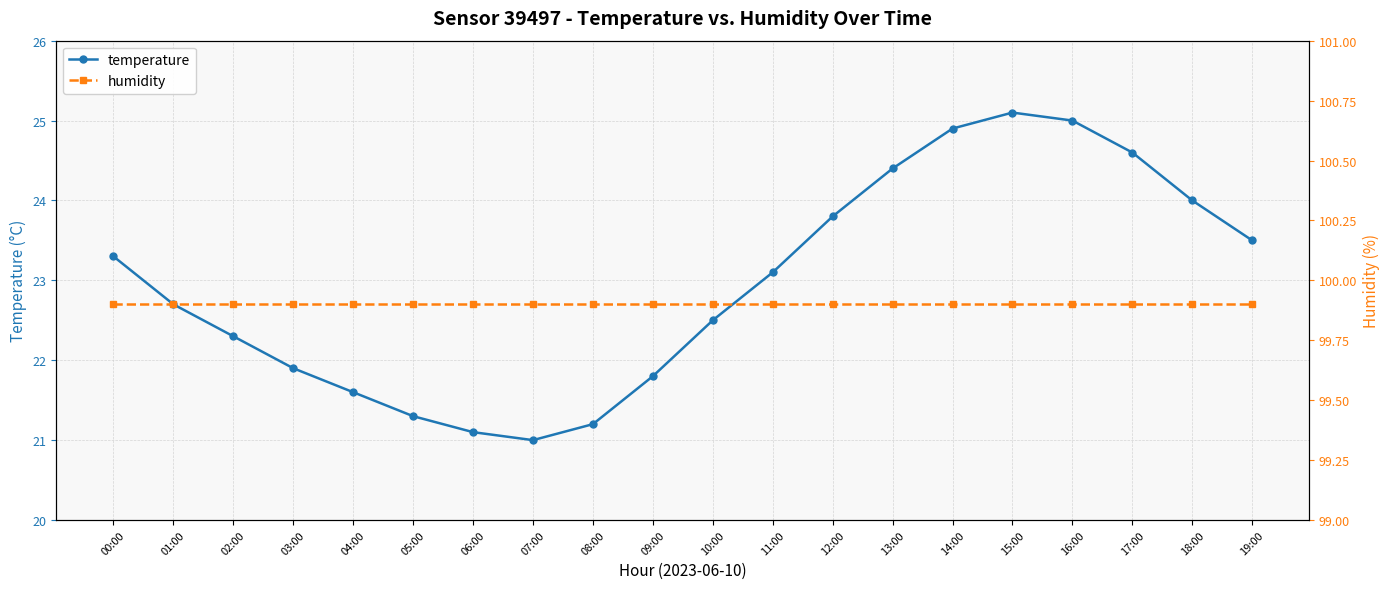

True or false: humidity and temperature cross at least once.

False